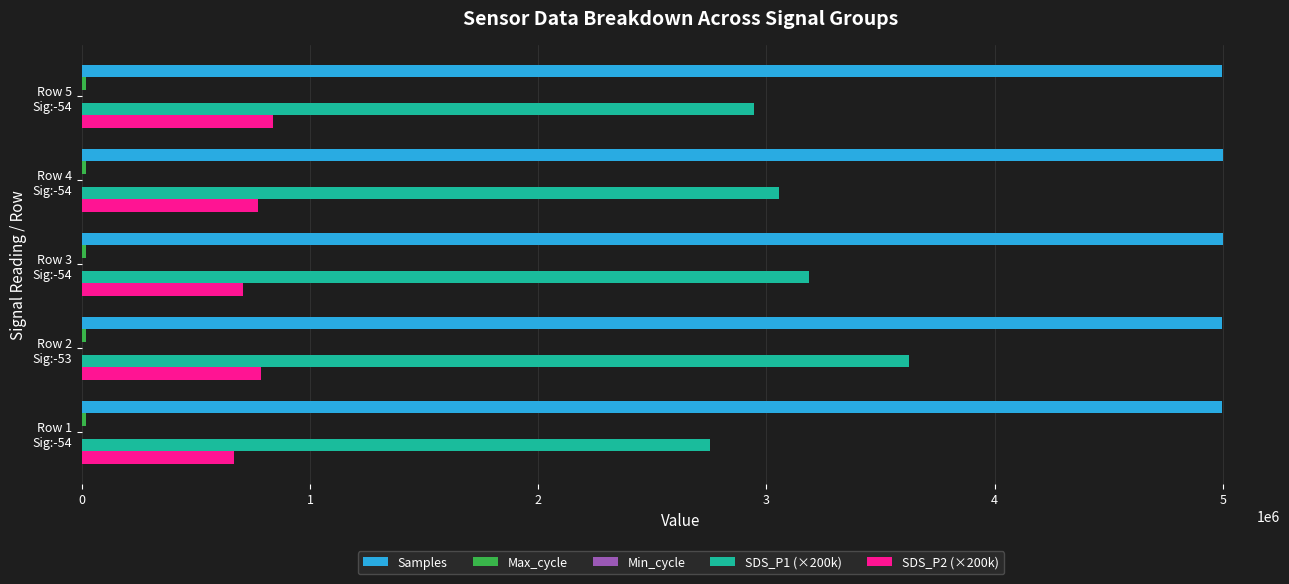

What is the sum of all Samples values?

24992959